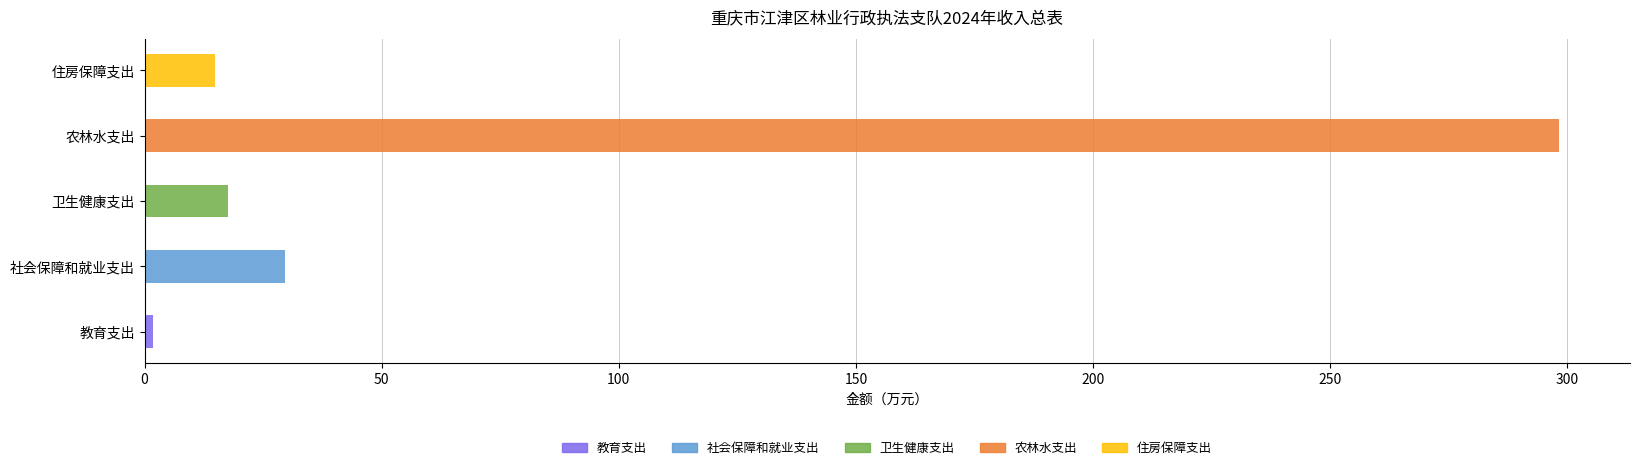

Where does the data first go above 17?

社会保障和就业支出